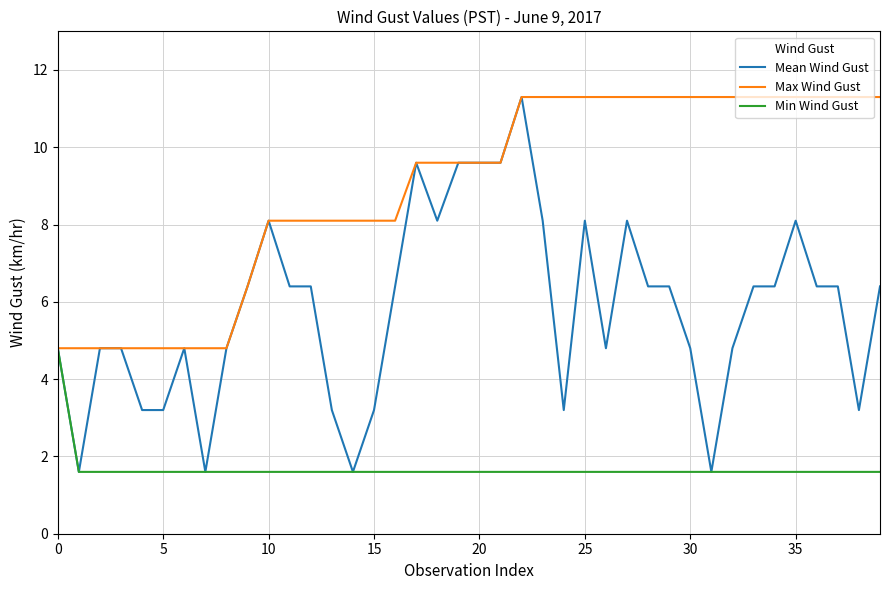

Which series has the largest range (max minus min)?

Mean Wind Gust